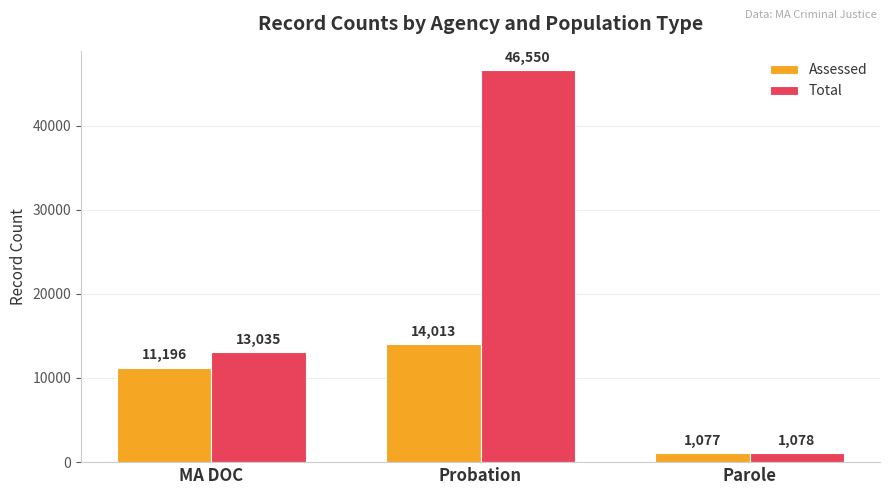

At which label does Total reach its minimum?

Parole